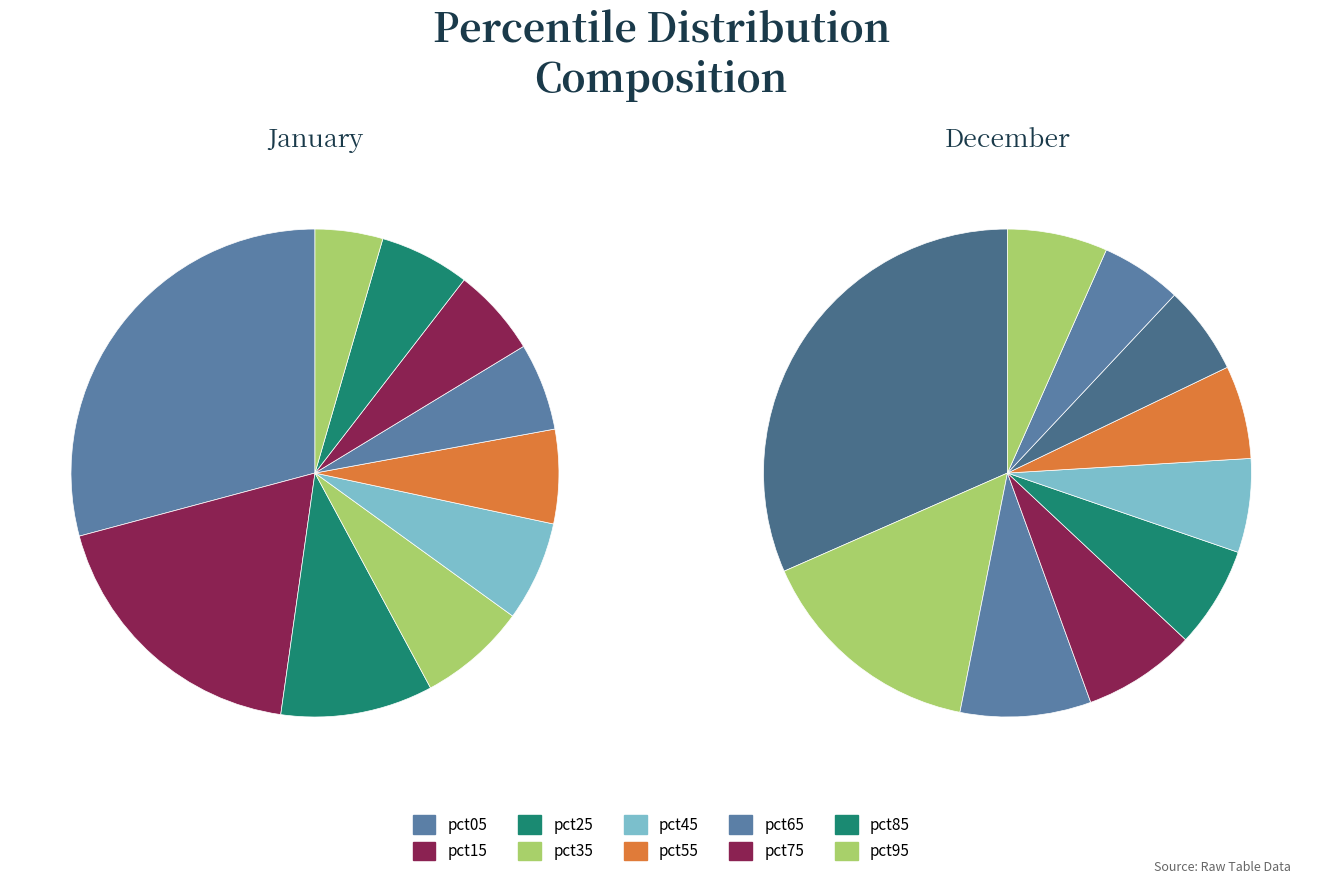

To the nearest percent, what portion does pct85 represent?

6%